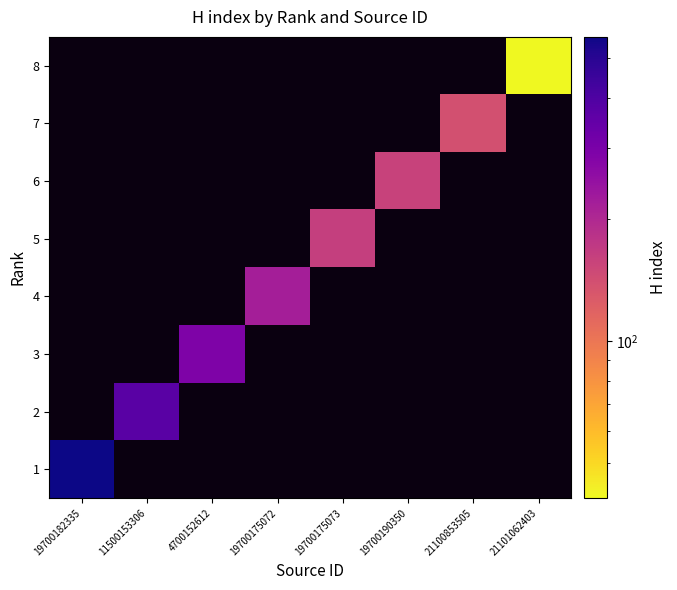

Reading left to right, list all the values displayed in this chart.

1: 19700182335=565	11500153306=0	4700152612=0	19700175072=0	19700175073=0	19700190350=0	21100853505=0	21101062403=0
2: 19700182335=0	11500153306=373	4700152612=0	19700175072=0	19700175073=0	19700190350=0	21100853505=0	21101062403=0
3: 19700182335=0	11500153306=0	4700152612=292	19700175072=0	19700175073=0	19700190350=0	21100853505=0	21101062403=0
4: 19700182335=0	11500153306=0	4700152612=0	19700175072=220	19700175073=0	19700190350=0	21100853505=0	21101062403=0
5: 19700182335=0	11500153306=0	4700152612=0	19700175072=0	19700175073=162	19700190350=0	21100853505=0	21101062403=0
6: 19700182335=0	11500153306=0	4700152612=0	19700175072=0	19700175073=0	19700190350=158	21100853505=0	21101062403=0
7: 19700182335=0	11500153306=0	4700152612=0	19700175072=0	19700175073=0	19700190350=0	21100853505=139	21101062403=0
8: 19700182335=0	11500153306=0	4700152612=0	19700175072=0	19700175073=0	19700190350=0	21100853505=0	21101062403=41